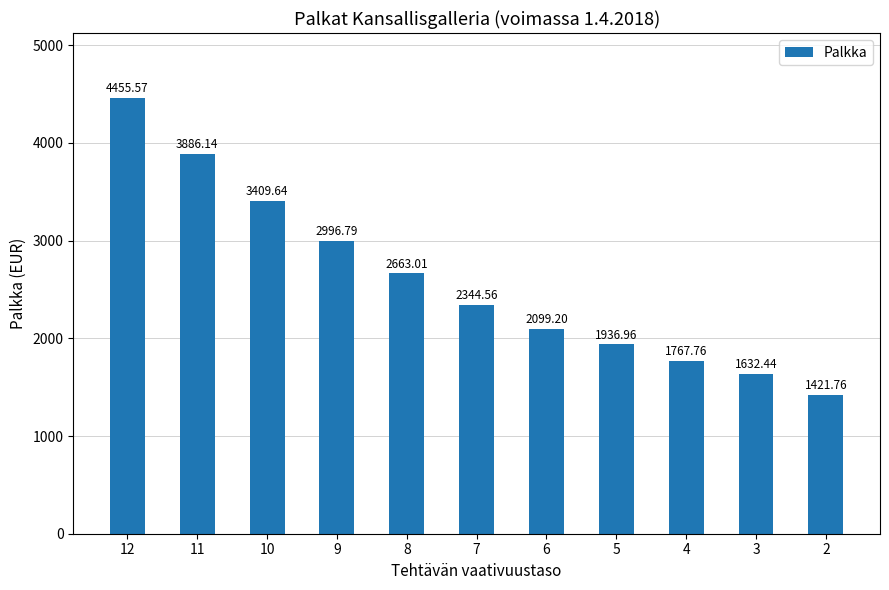

The chart shows a value of 2886.8 at 5. True or false?

False